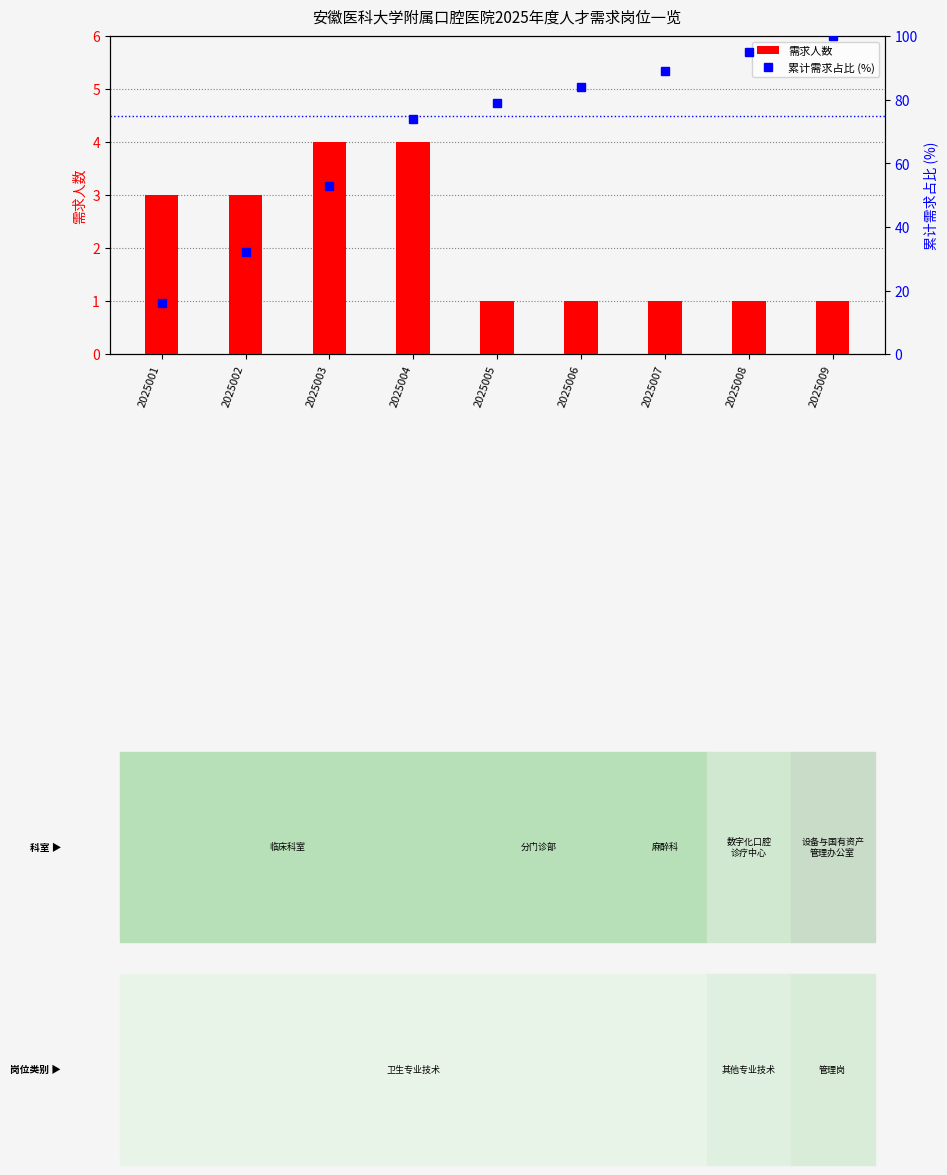

Reading left to right, transcribe all the data shown in this chart.

需求人数: 3	3	4	4	1	1	1	1	1
累计需求占比 (%): 16	32	53	74	79	84	89	95	100